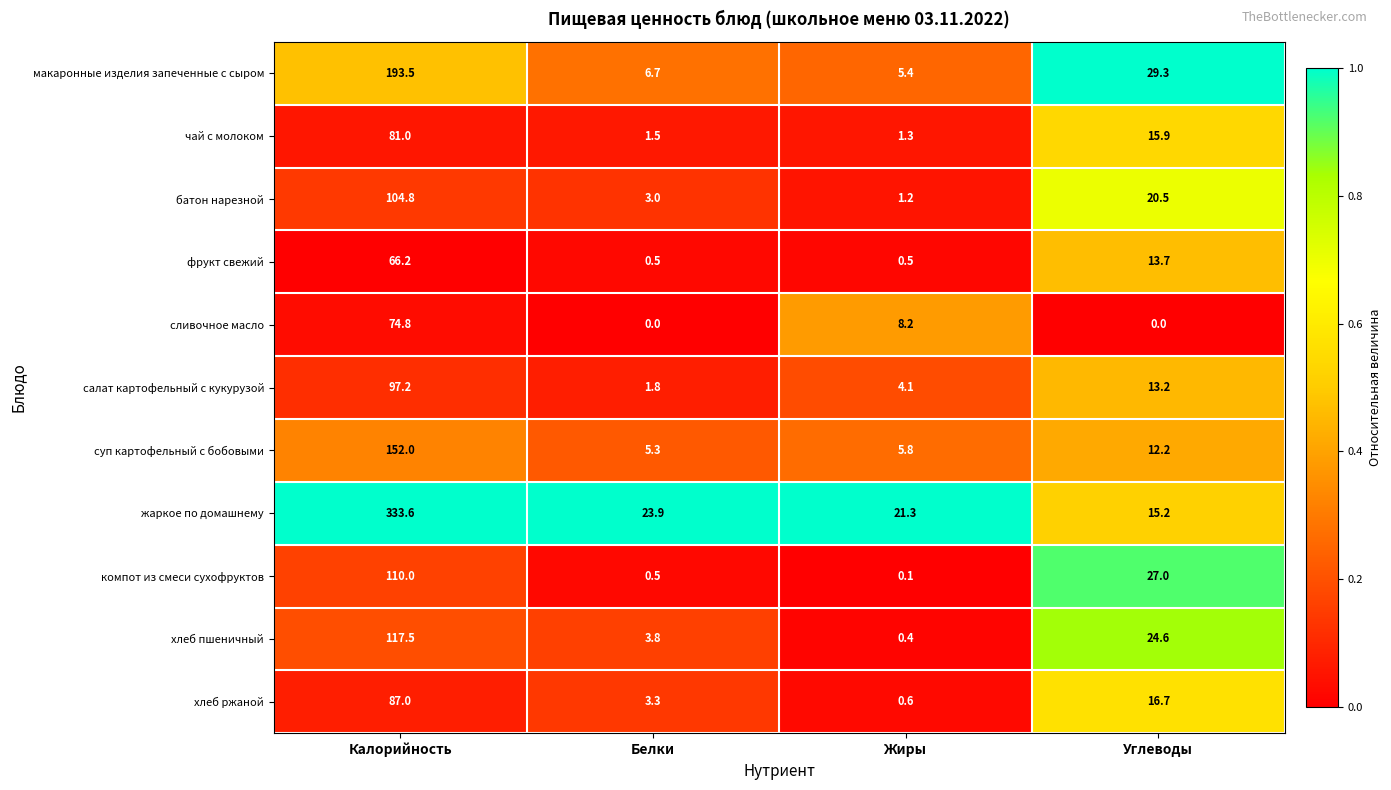

At how many categories does at least one series exceed 0?

4